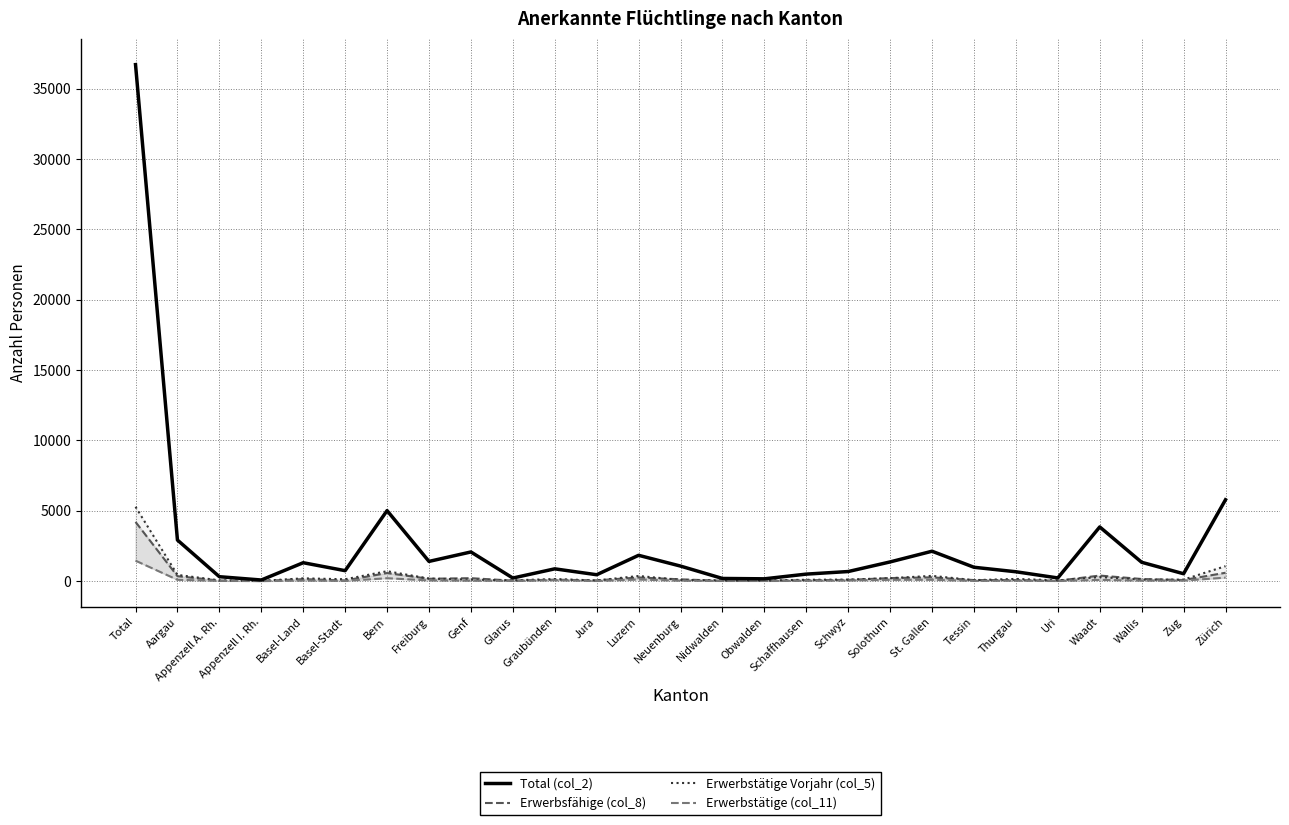

The value of Erwerbsfähige (col_8) at Zug is 79. True or false?

True